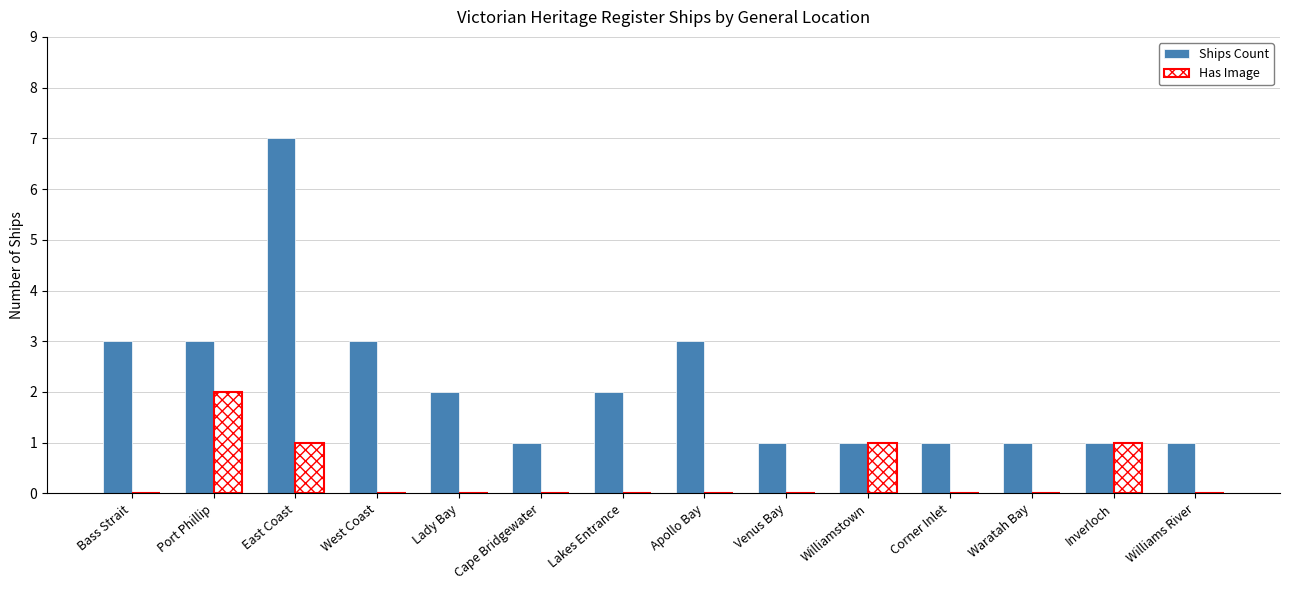

What is the spread (max minus min) of values at Waratah Bay?

1